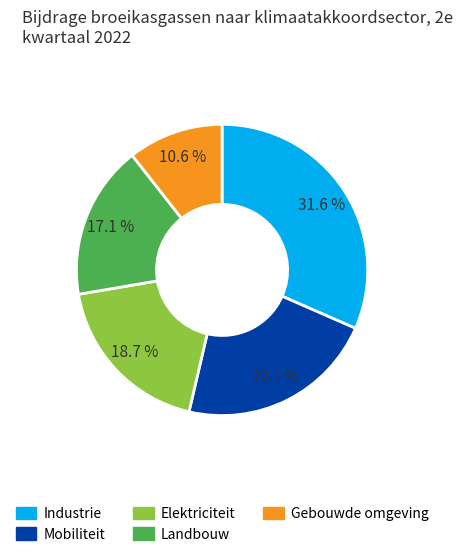

Is Landbouw the majority of the pie?

No